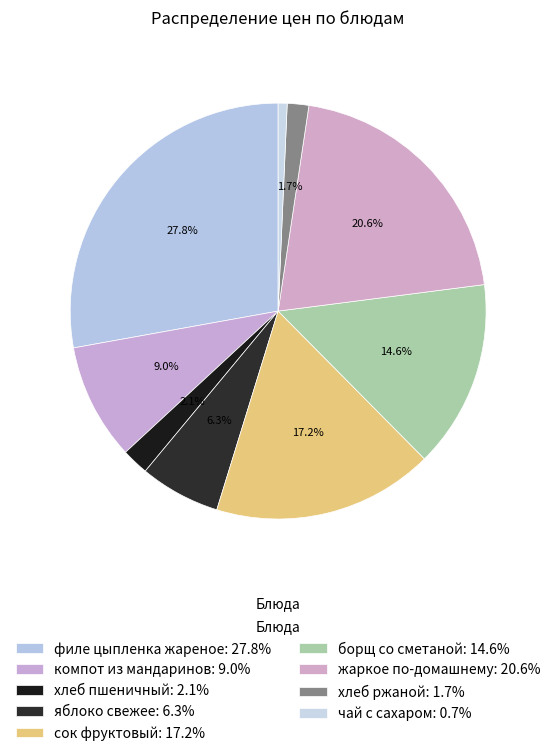

How many segments does this pie chart have?

9